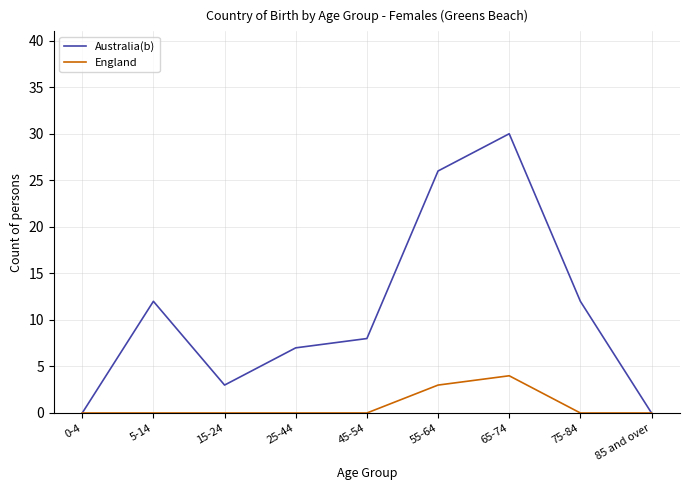

Which series has the largest range (max minus min)?

Australia(b)